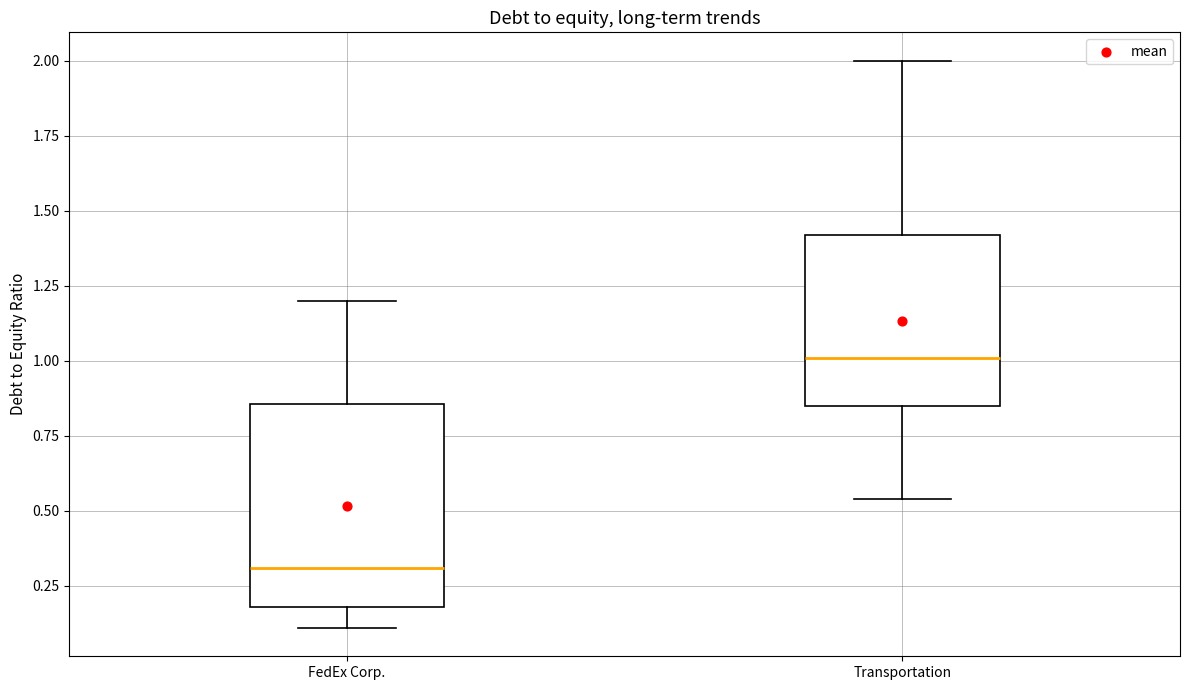

Where does the median line of the box for Transportation sit on the y-axis? The values are not printed on the chart, so give them approximately, as read against the axis.

1.00